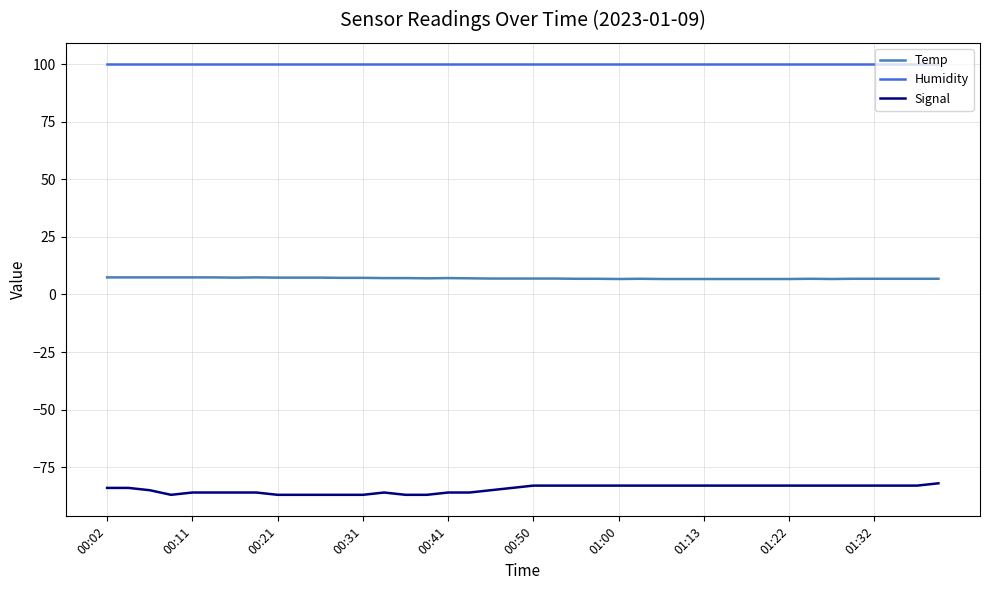

What is the minimum value shown in the chart?

-87.0